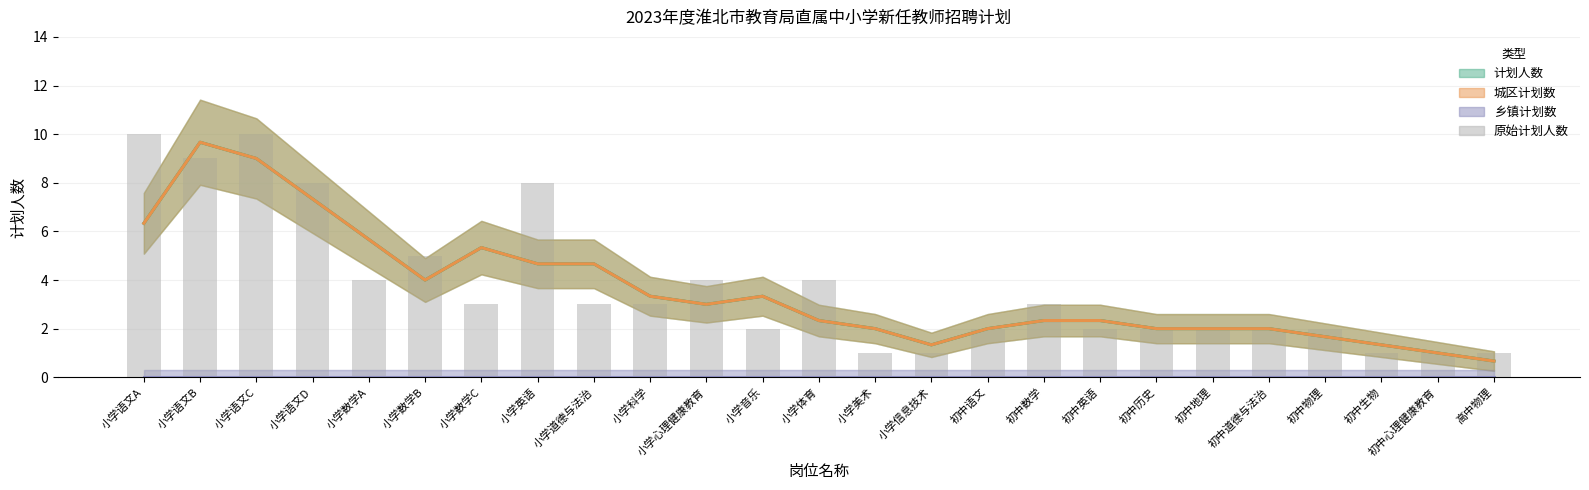

How many values are between 2 and 4?

14